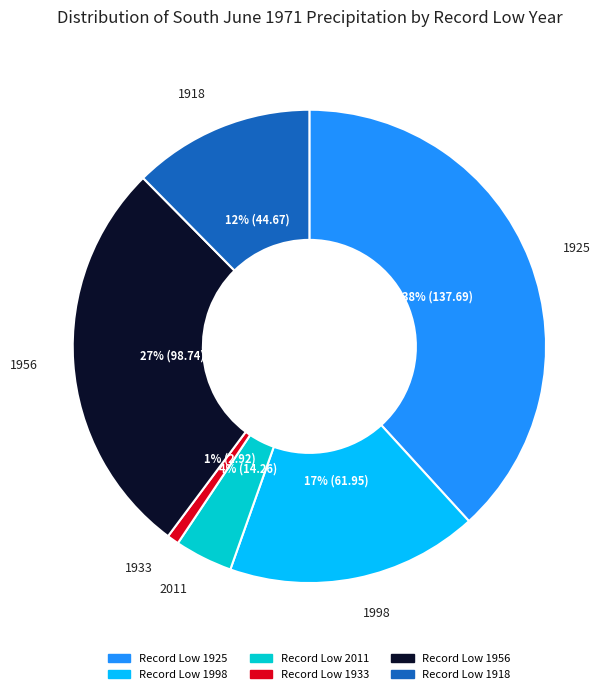

Does any single category account for the majority?

No